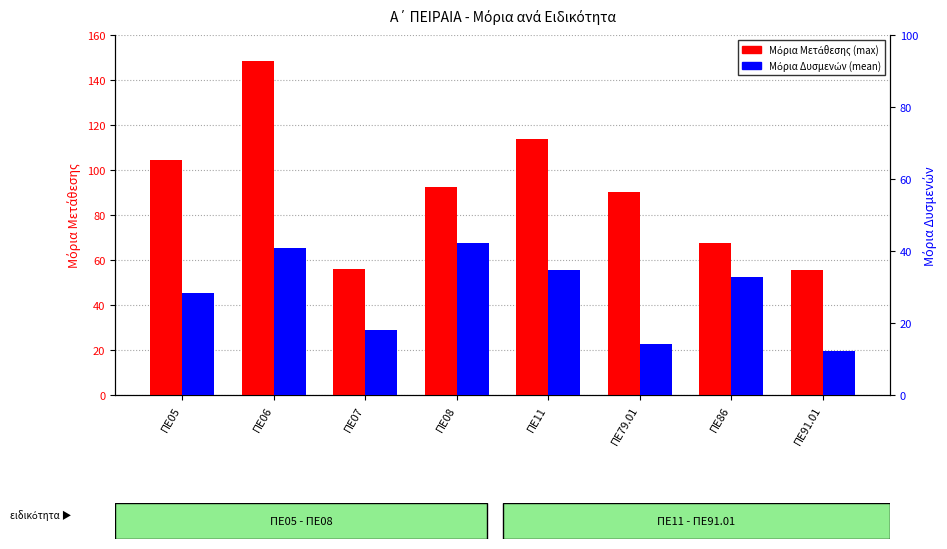

Which series has the largest total across all categories?

Μόρια Μετάθεσης (max)